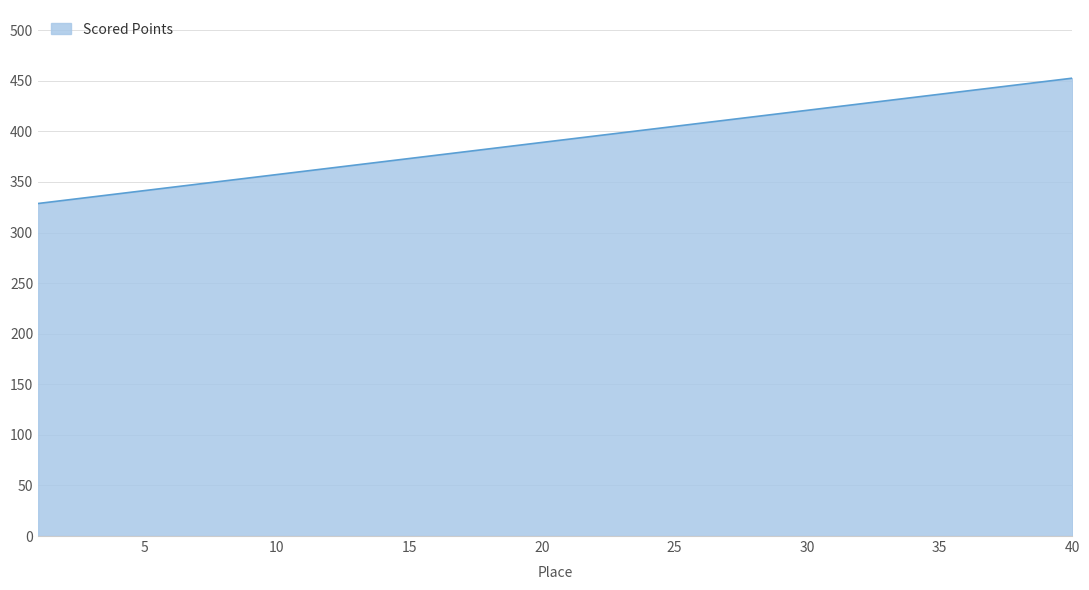

What is the average value?

390.7